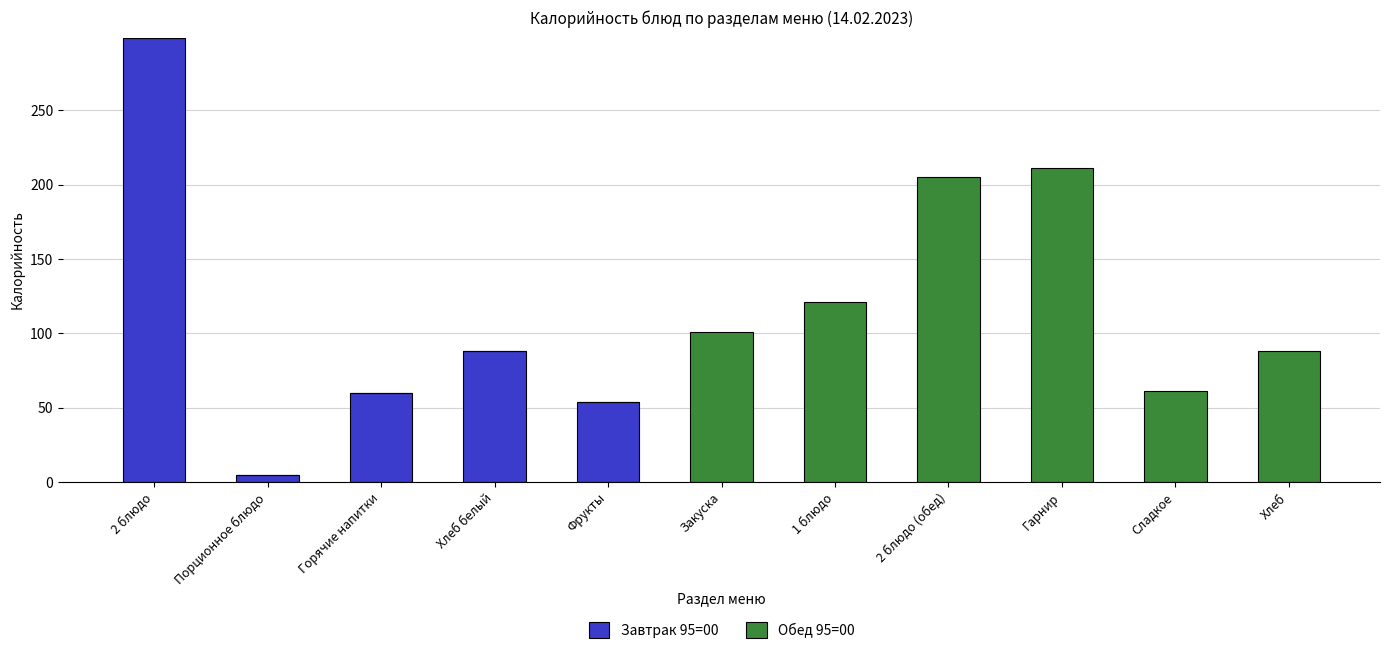

At which category is the sum across all series the highest?

2 блюдо